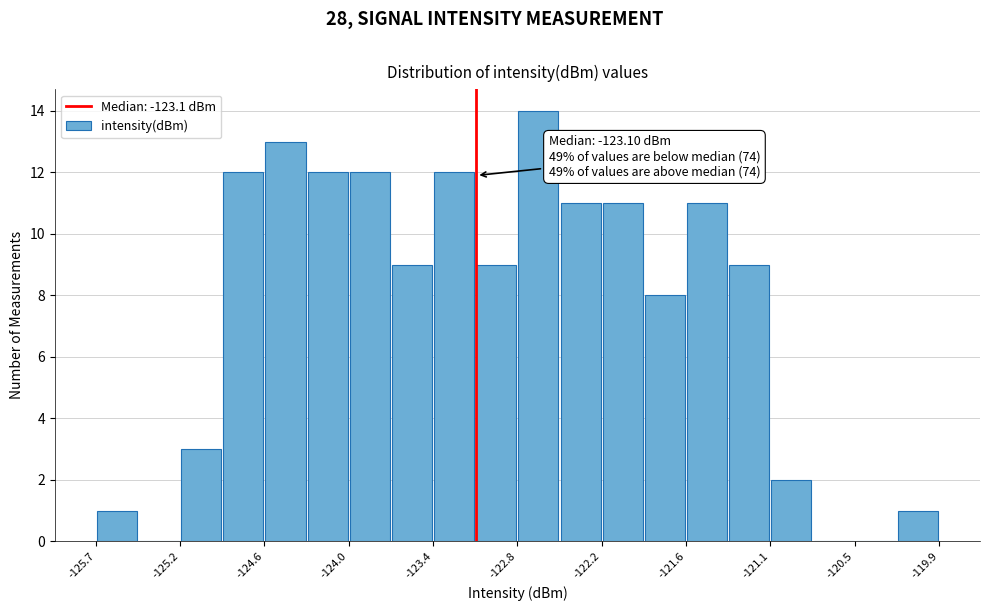

Read against the x-axis, roughly where is the centre of the tallest bar?

-122.7